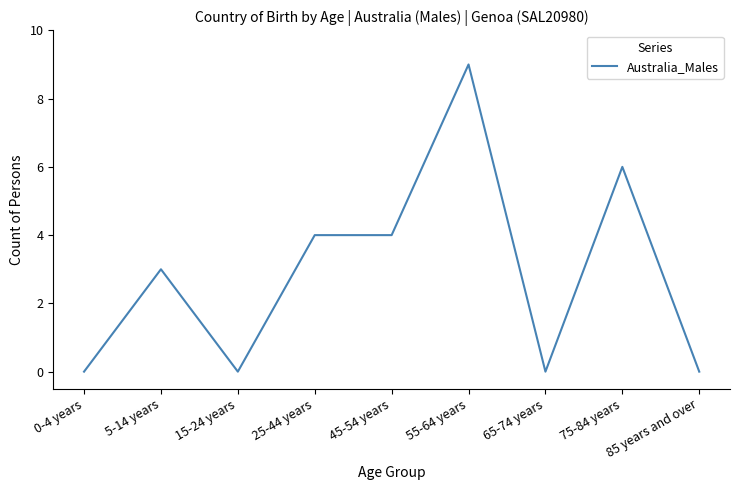

What is the difference between the second highest and minimum values?

6